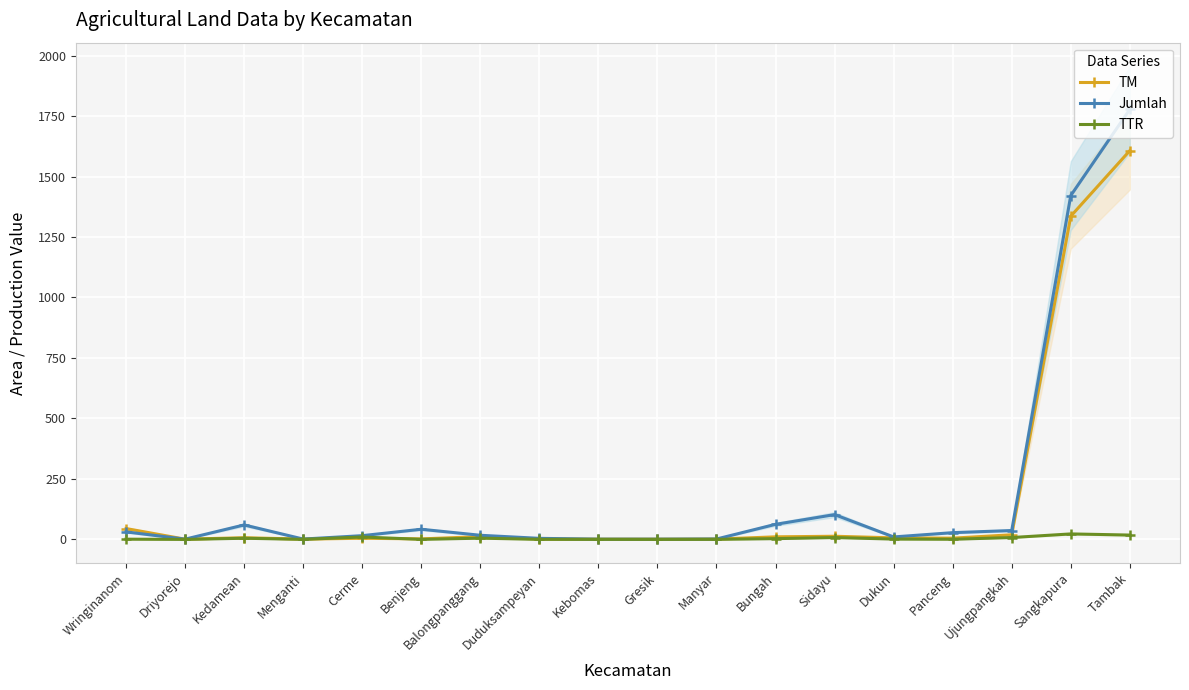

Where does the TTR series first go above 1?

Kedamean